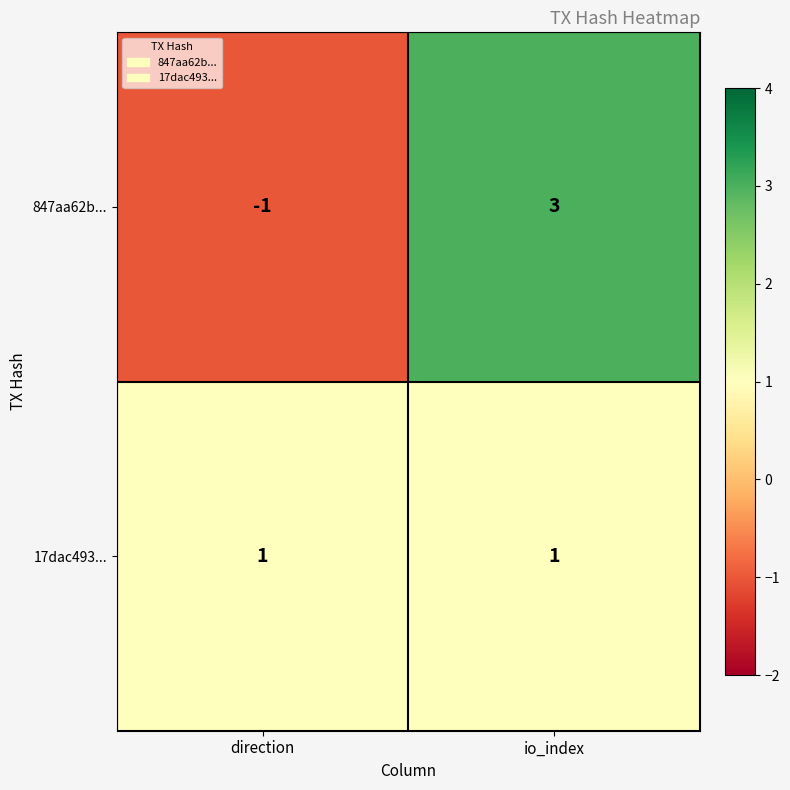

Between direction and io_index, which series saw the biggest shift?

847aa62b...